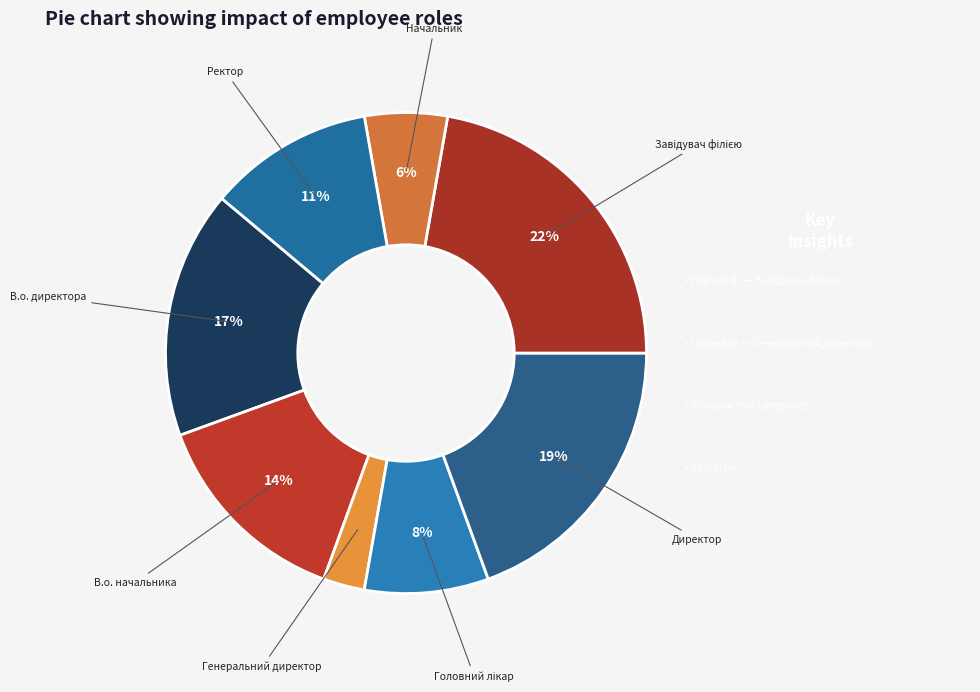

How many slices are in this pie chart?

8